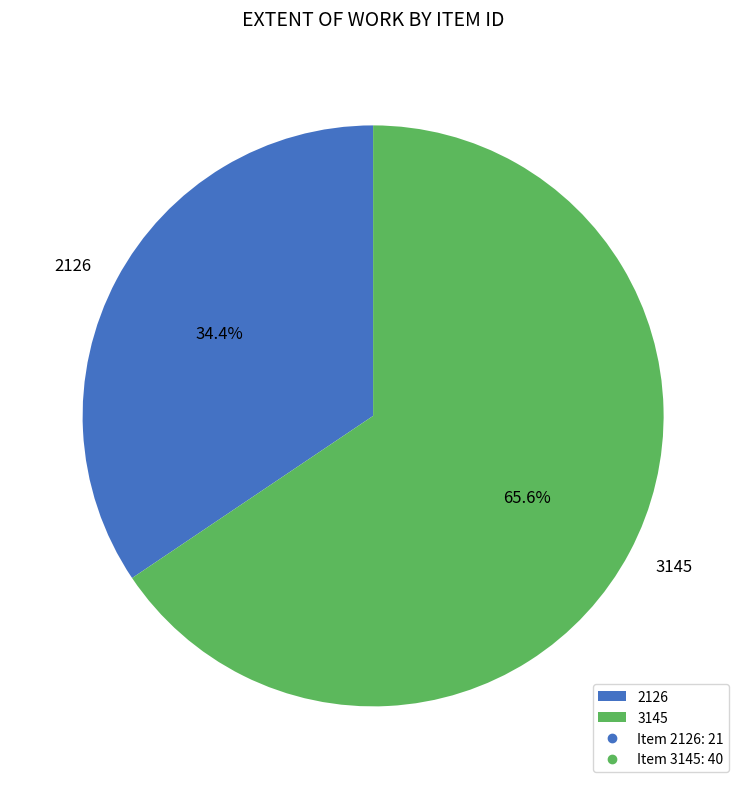

Rank the categories by value from lowest to highest.

2126, 3145